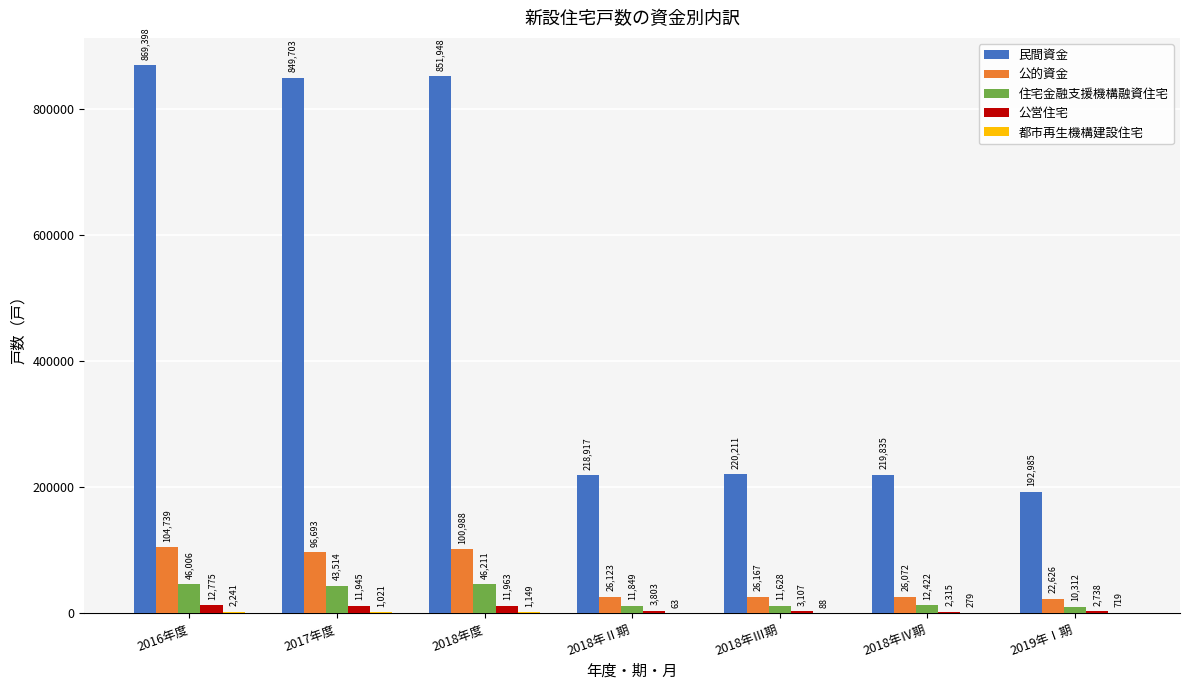

Which category has the highest value across all series?

2016年度